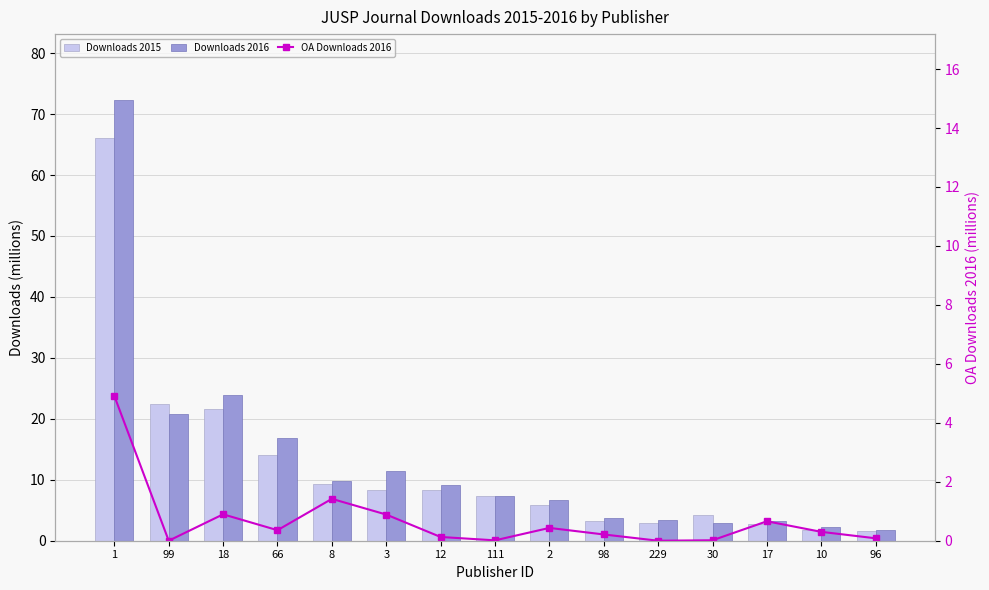

What is the maximum value for Downloads 2016?

72.3